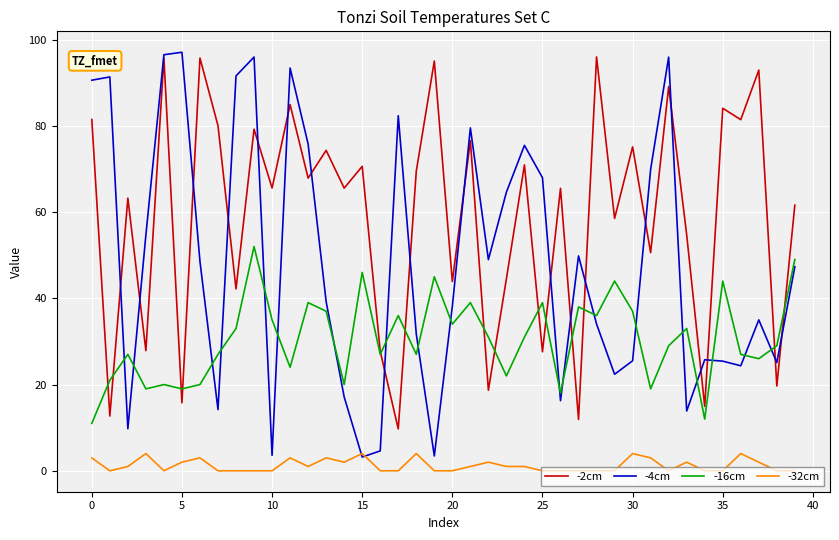

What is the maximum value for -32cm?

4.0